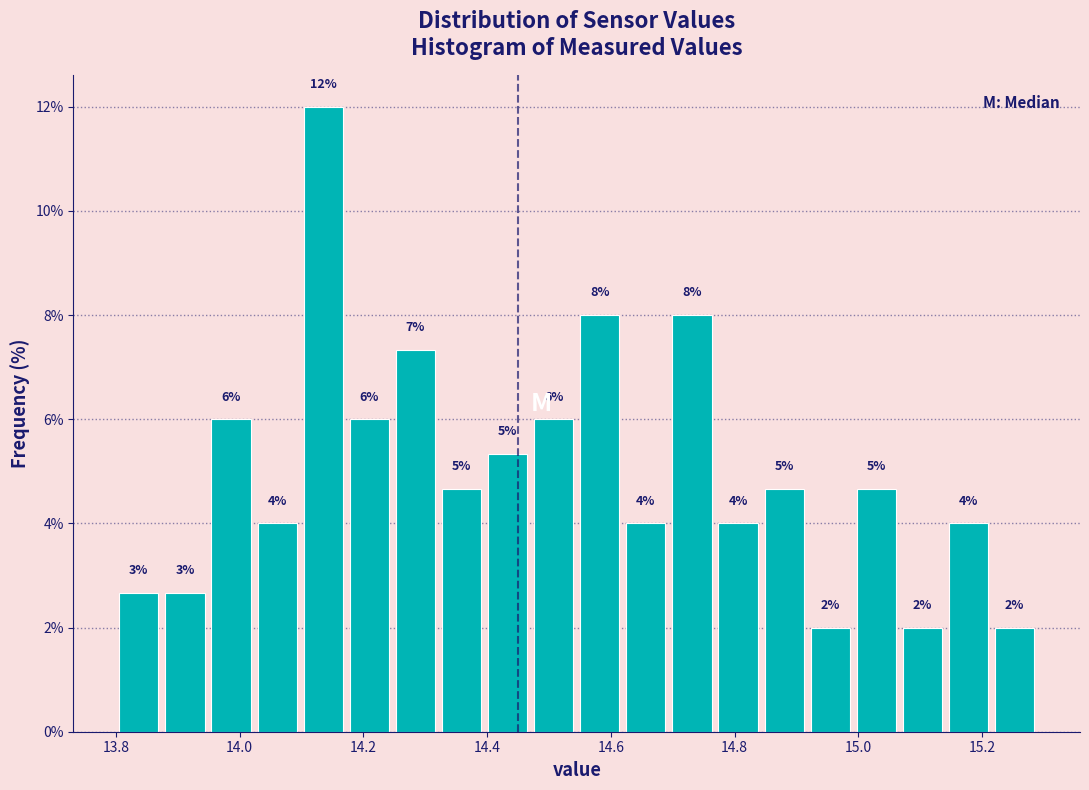

Read against the x-axis, roughly where is the centre of the tallest bar?

14.14